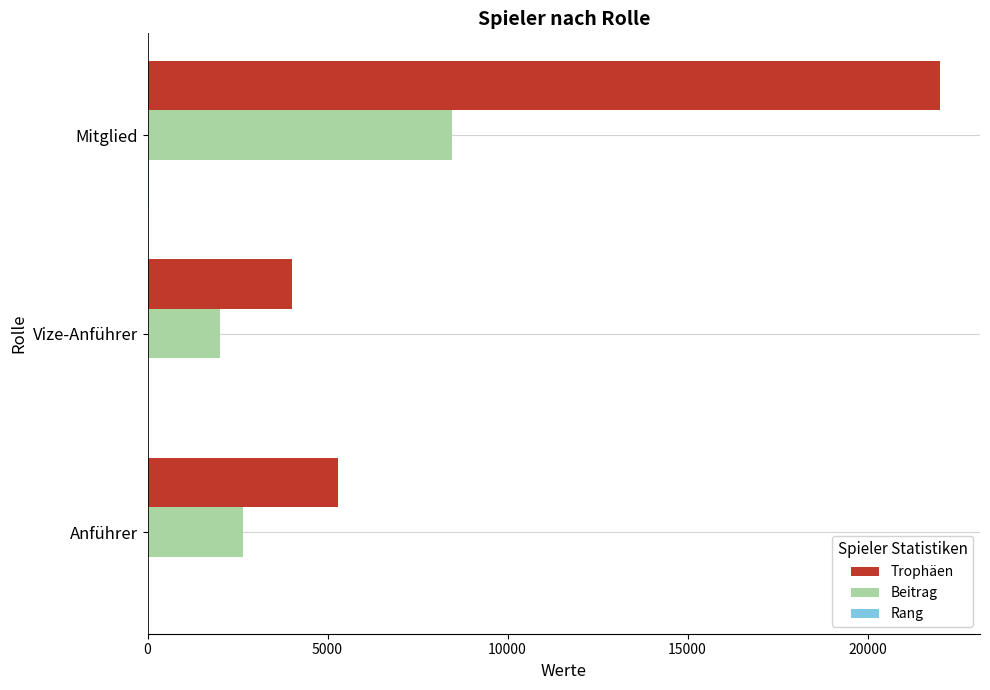

The Beitrag series shows 1503 at Anführer. True or false?

False